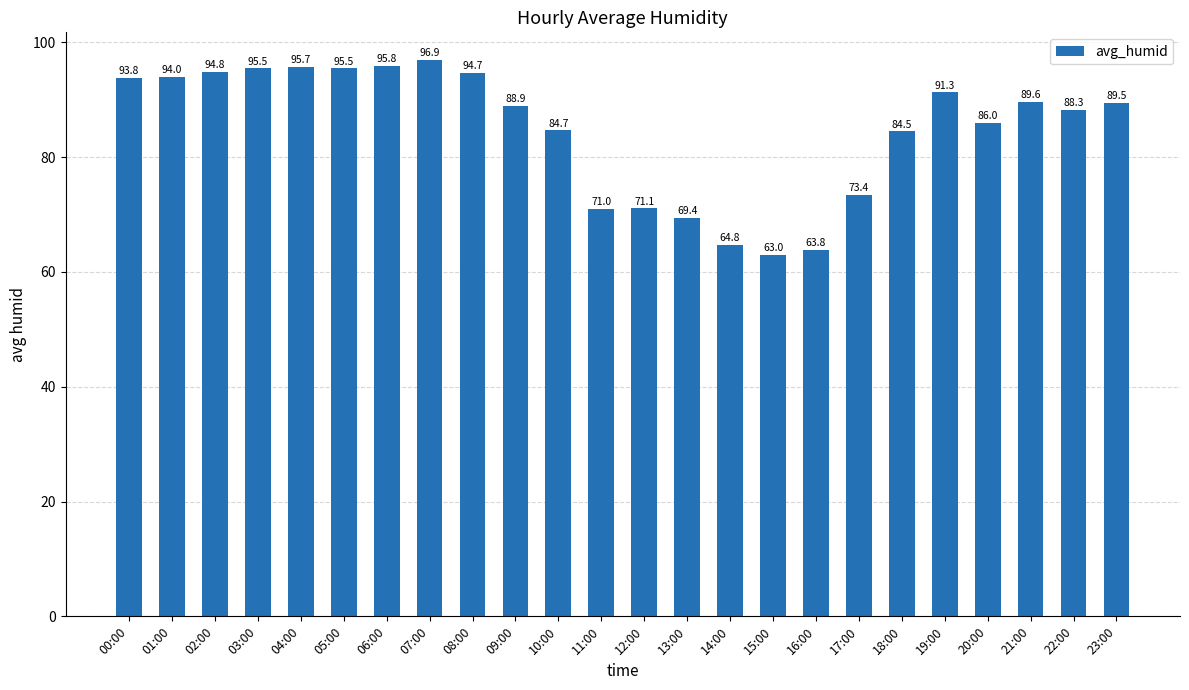

The value at 07:00 is 96.9. True or false?

True